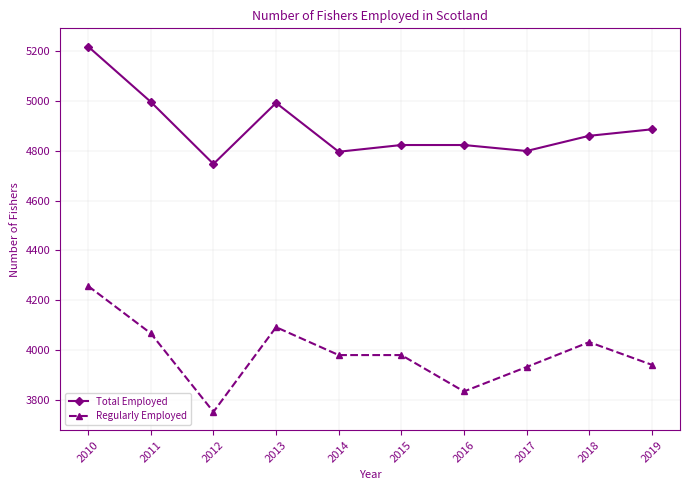

True or false: Total Employed and Regularly Employed cross at least once.

False